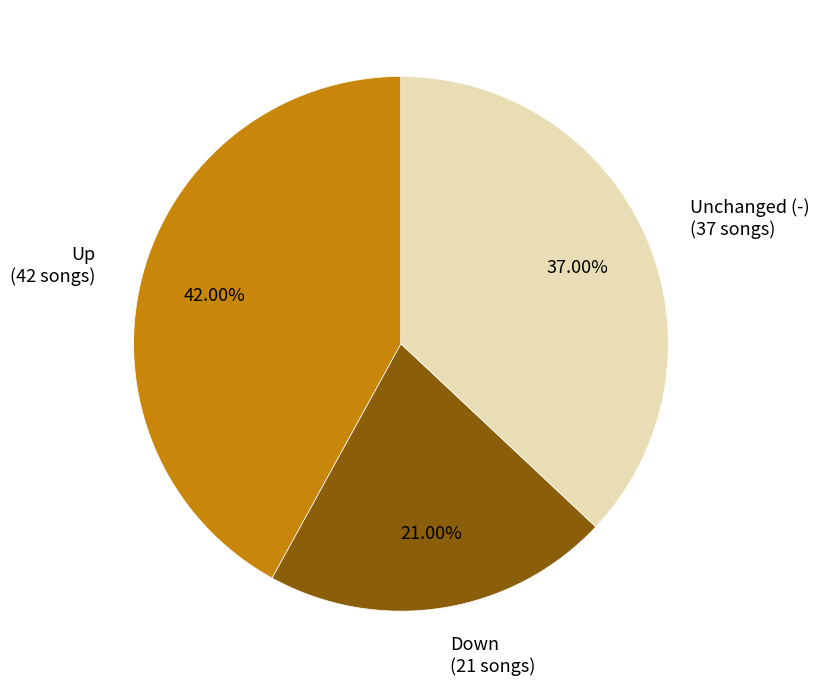

Rank the categories by value from highest to lowest.

Up (42 songs), Unchanged (-) (37 songs), Down (21 songs)